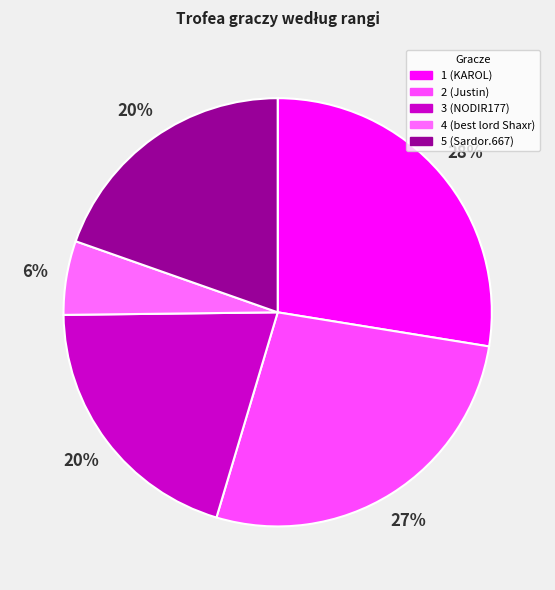

How many segments does this pie chart have?

5